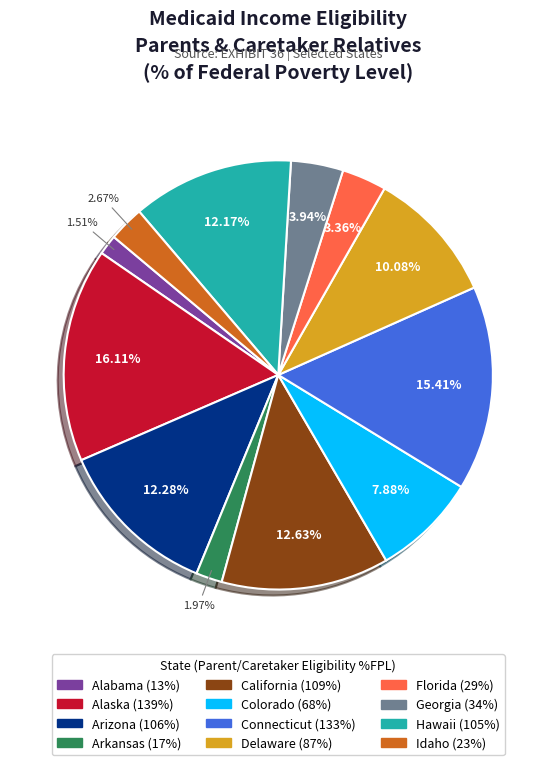

Is it true that Alabama (13%) is 13% of the pie?

False